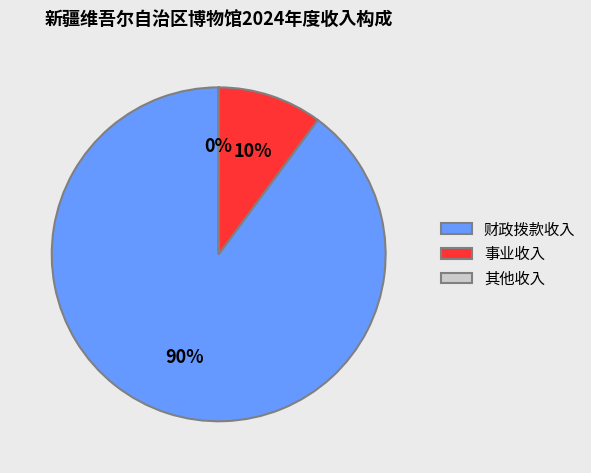

True or false: 财政拨款收入 accounts for 90% of the total.

True